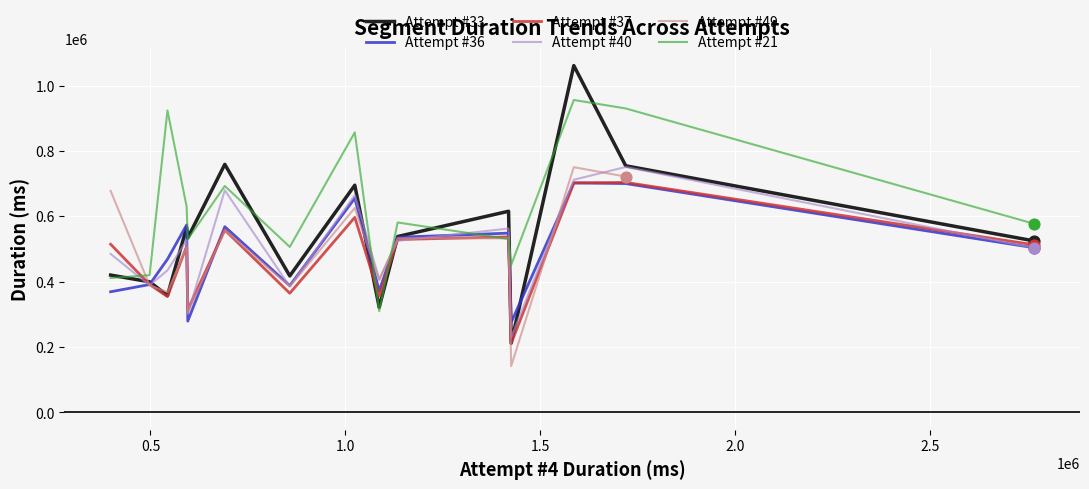

Which series has the largest total across all categories?

Attempt #21